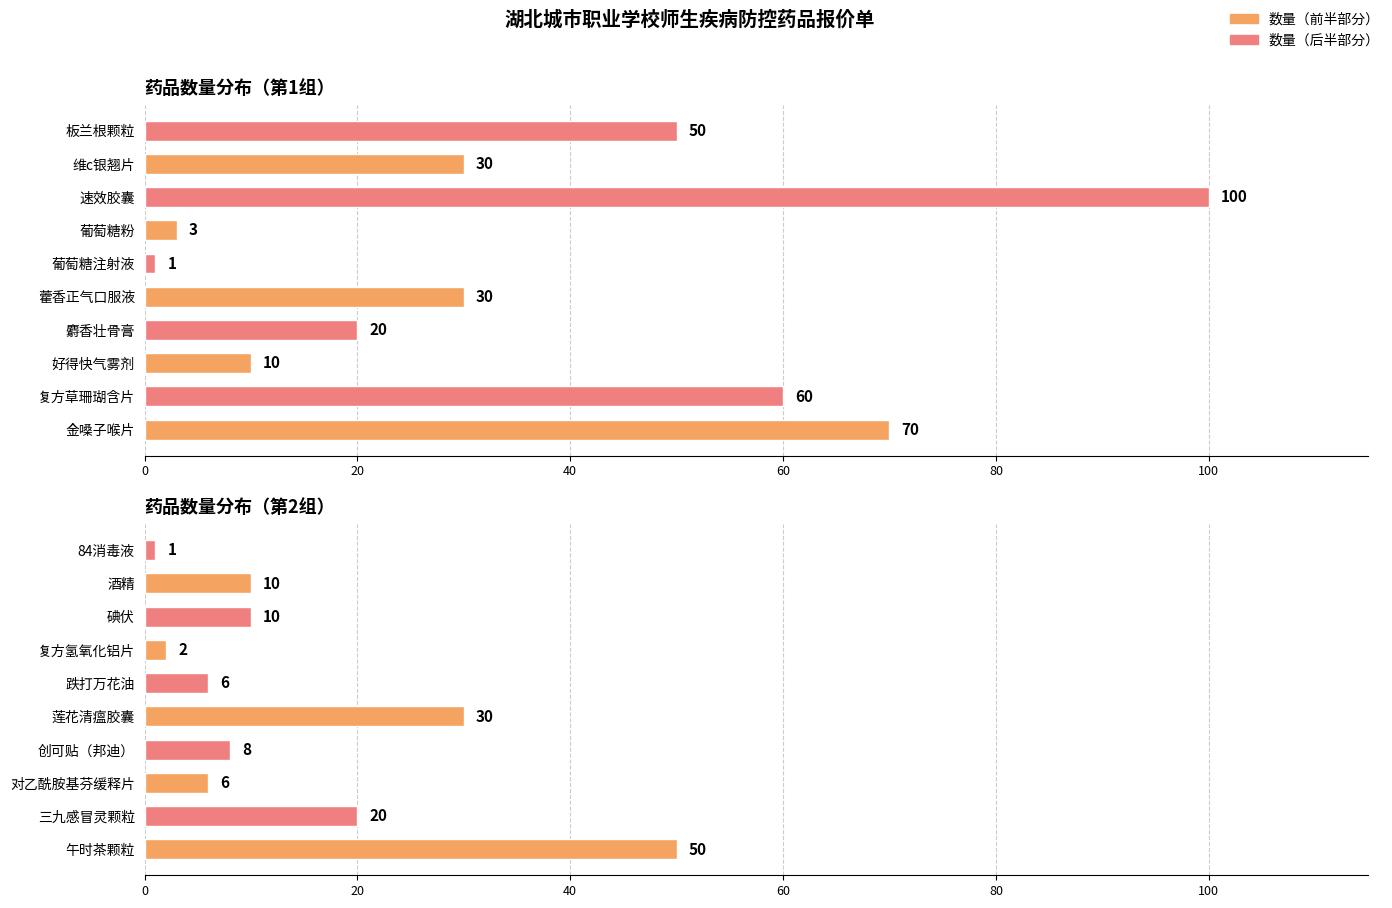

What is the minimum value shown in the chart?

1